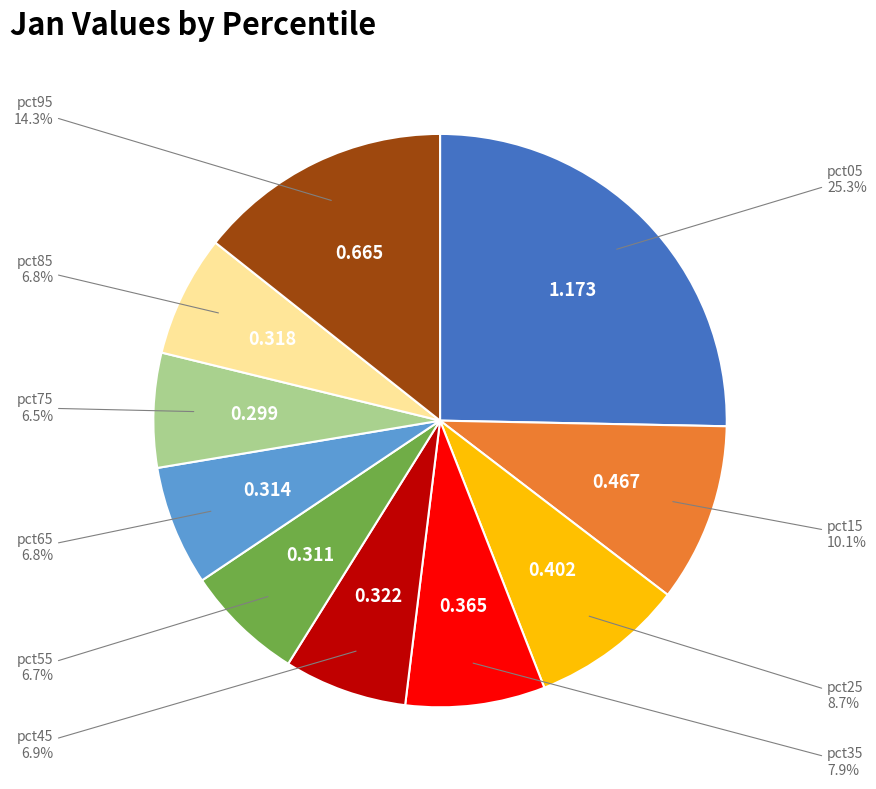

Is there a majority slice in this chart?

No